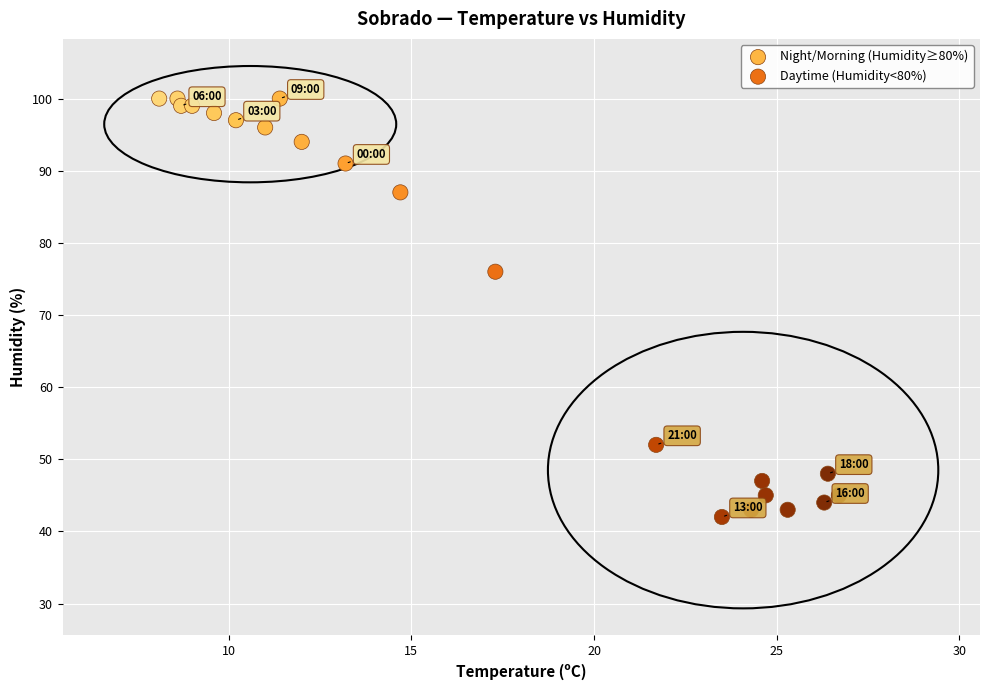

What are all the series names shown in the legend?

Night/Morning (Humidity≥80%), Daytime (Humidity<80%)